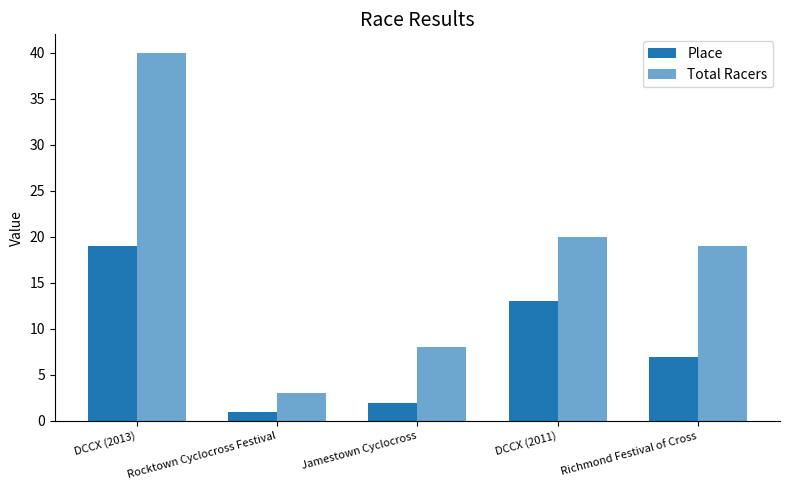

List the series in order of their overall mean, lowest first.

Place, Total Racers